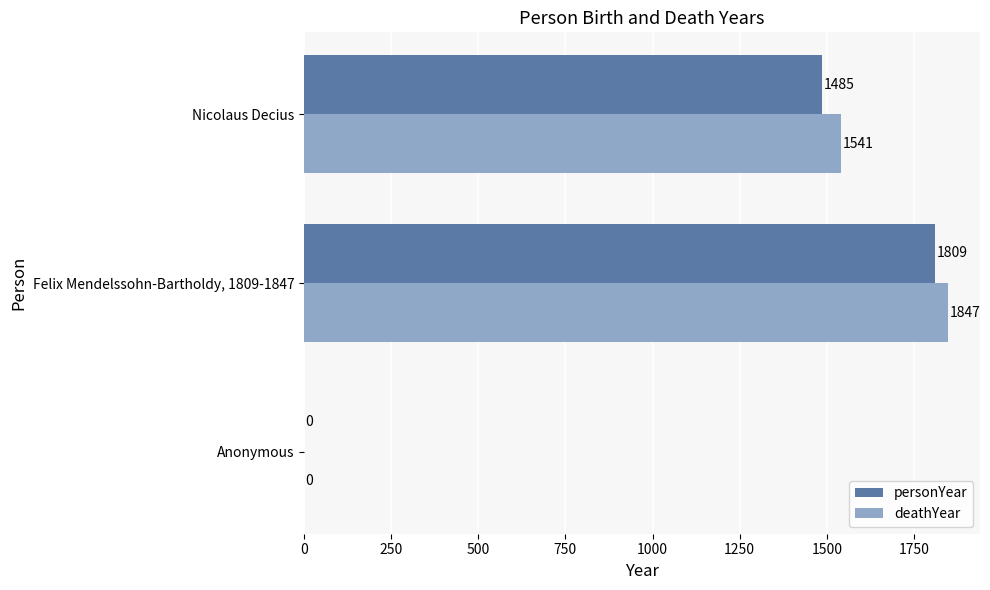

Is it true that deathYear equals 1541 at Nicolaus Decius?

True